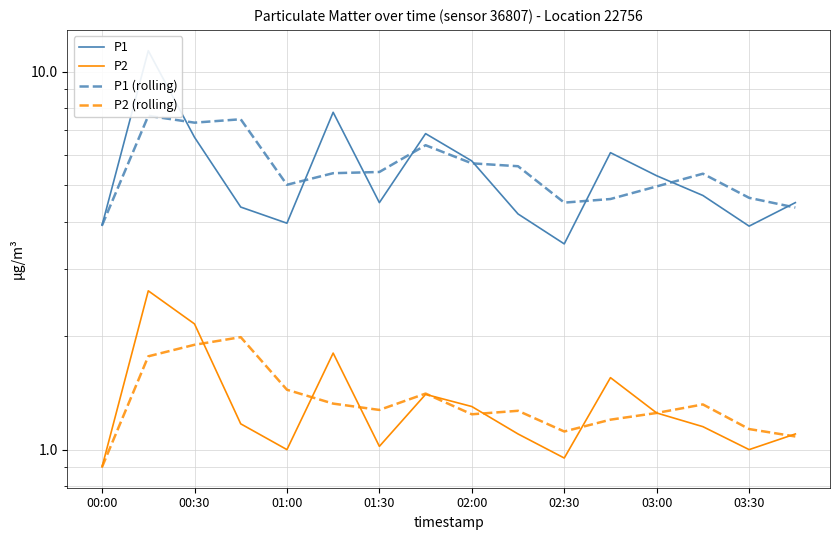

What is the sum of all P1 values?

87.5